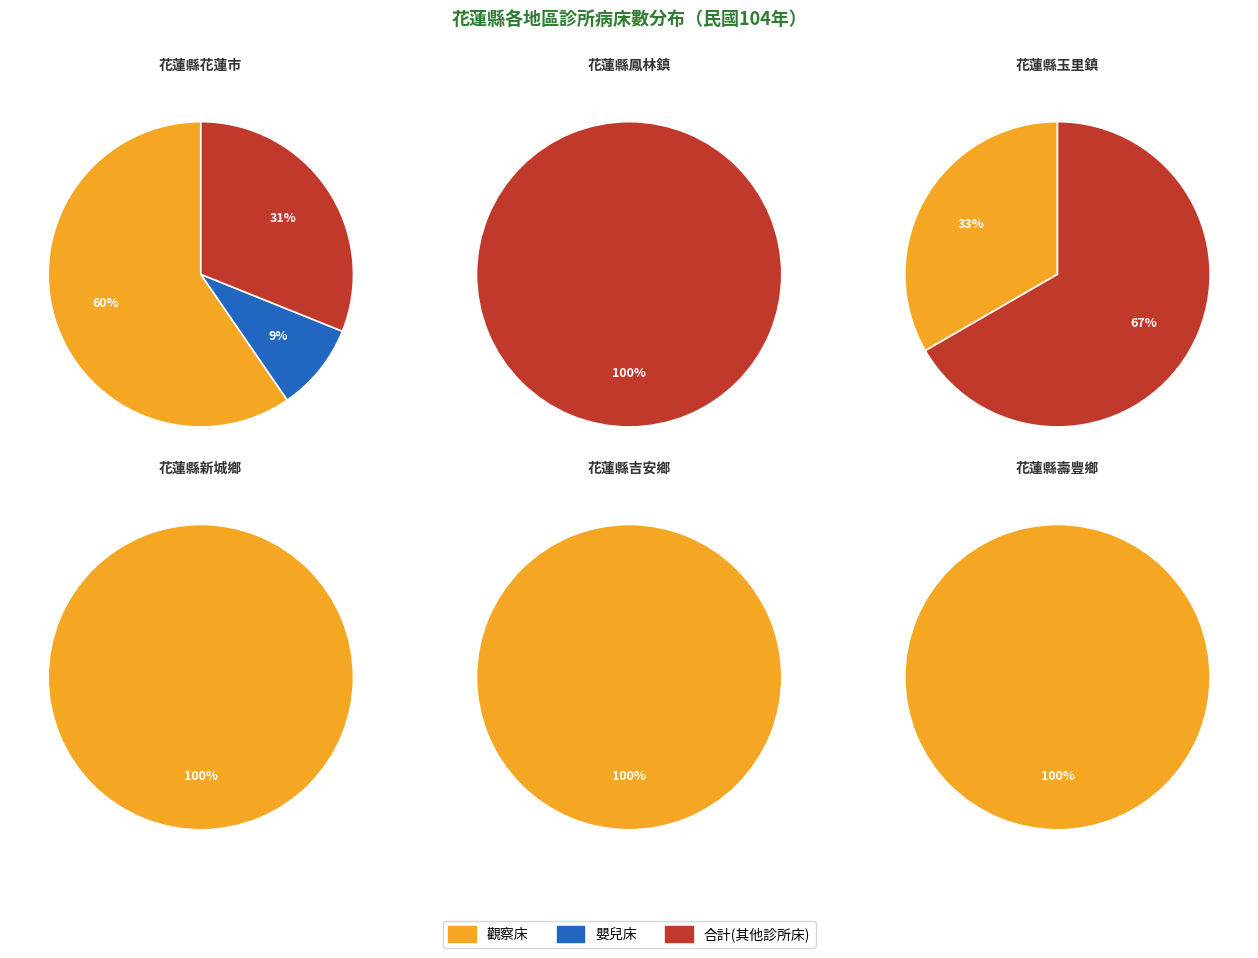

What is the difference between the highest and lowest values at 2?

28